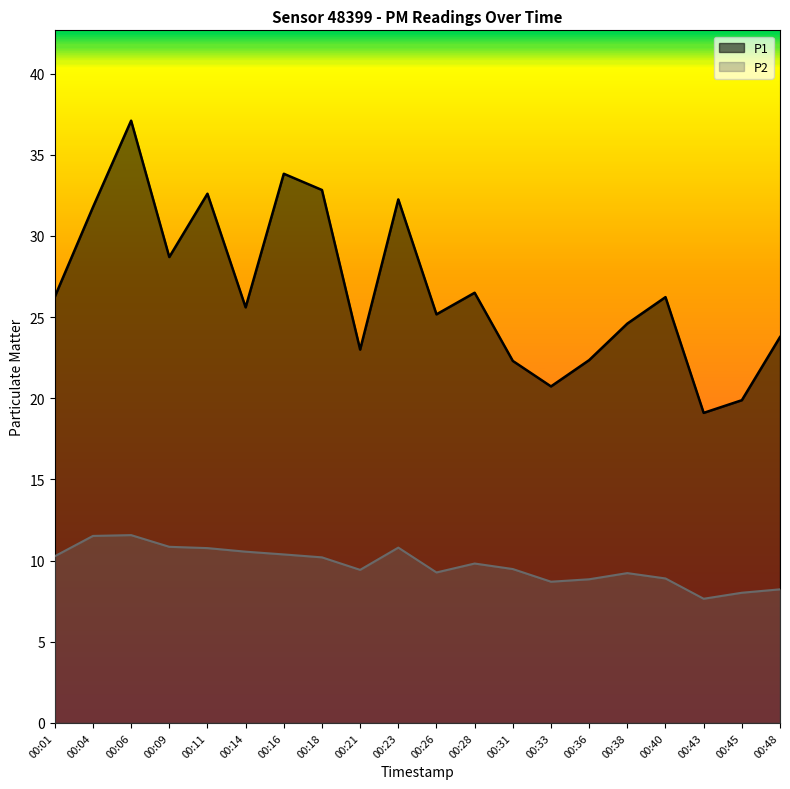

Reading left to right, what are all the values shown in this chart?

P1: 26.2	31.8	37.1	28.7	32.6	25.6	33.8	32.8	23.0	32.2	25.2	26.5	22.3	20.7	22.4	24.6	26.2	19.1	19.9	23.8
P2: 10.3	11.5	11.6	10.8	10.8	10.6	10.4	10.2	9.4	10.8	9.3	9.8	9.5	8.7	8.8	9.2	8.9	7.7	8.0	8.2